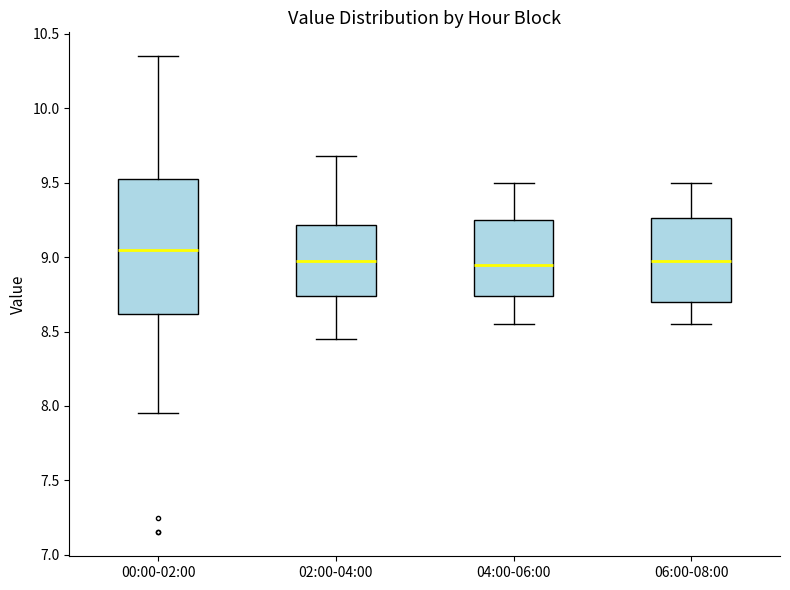

Reading left to right, read every box against the y-axis: the position of its median line, the range the box covers, and the ends of its whiskers. The values are not printed on the chart, so give them approximately, as read against the axis.

00:00-02:00: median 9.05, box 8.60 to 9.55, whiskers 7.95 to 10.35
02:00-04:00: median 9.00, box 8.75 to 9.20, whiskers 8.45 to 9.70
04:00-06:00: median 8.95, box 8.75 to 9.25, whiskers 8.55 to 9.50
06:00-08:00: median 9.00, box 8.70 to 9.25, whiskers 8.55 to 9.50